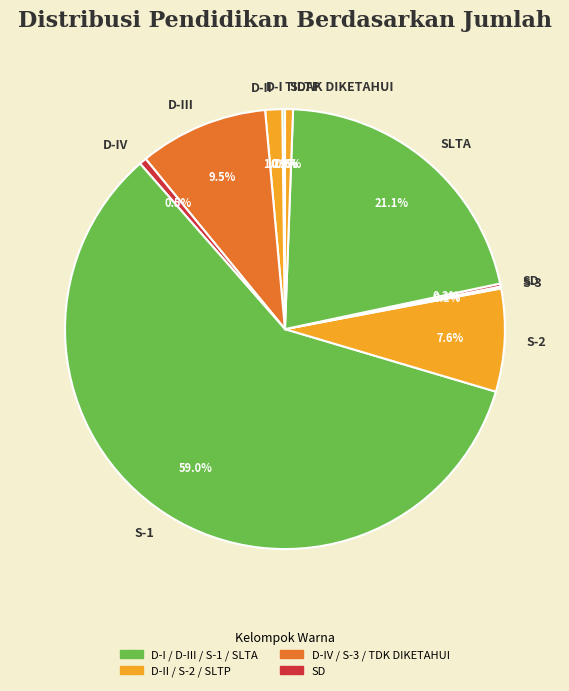

Which category accounts for the majority?

S-1